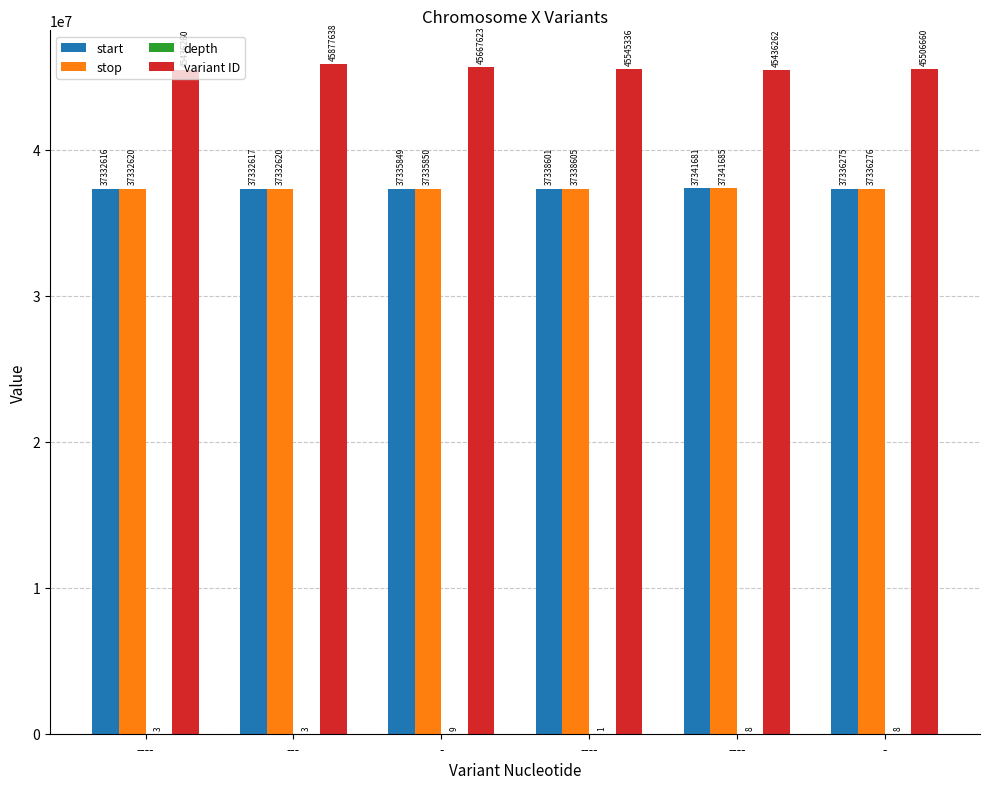

How many distinct data groups are displayed?

4